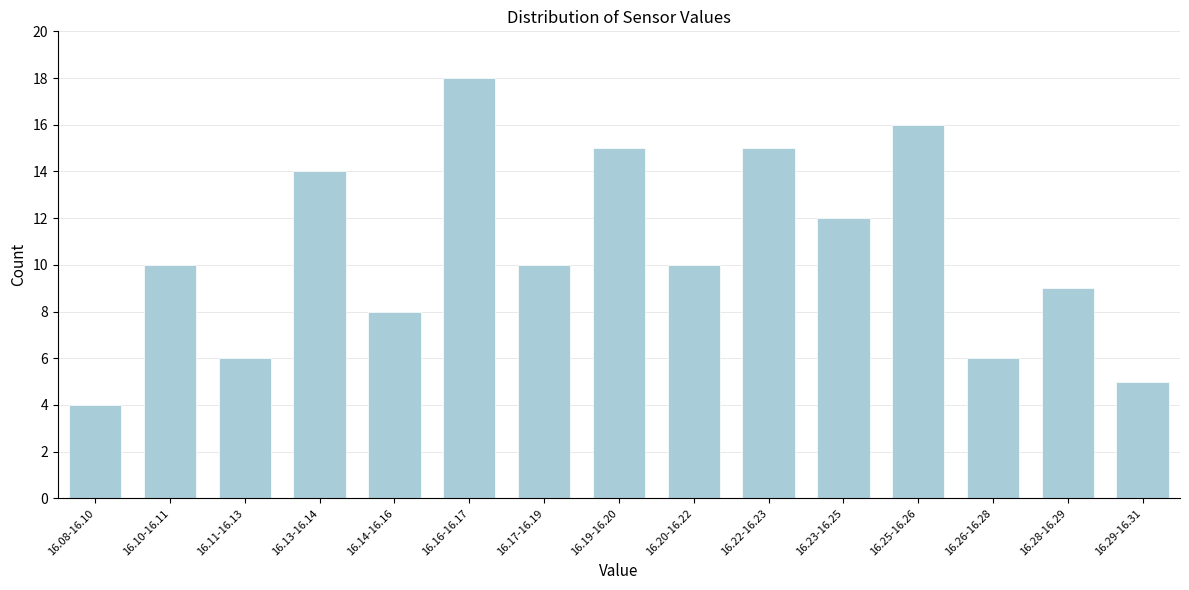

Reading left to right, transcribe all the data shown in this chart.

4	10	6	14	8	18	10	15	10	15	12	16	6	9	5